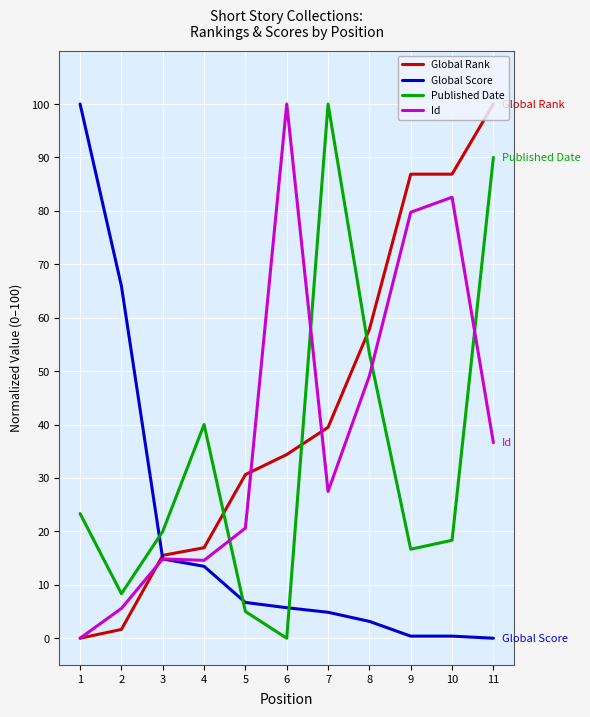

How many intersections are there between Global Score and Published Date?

3